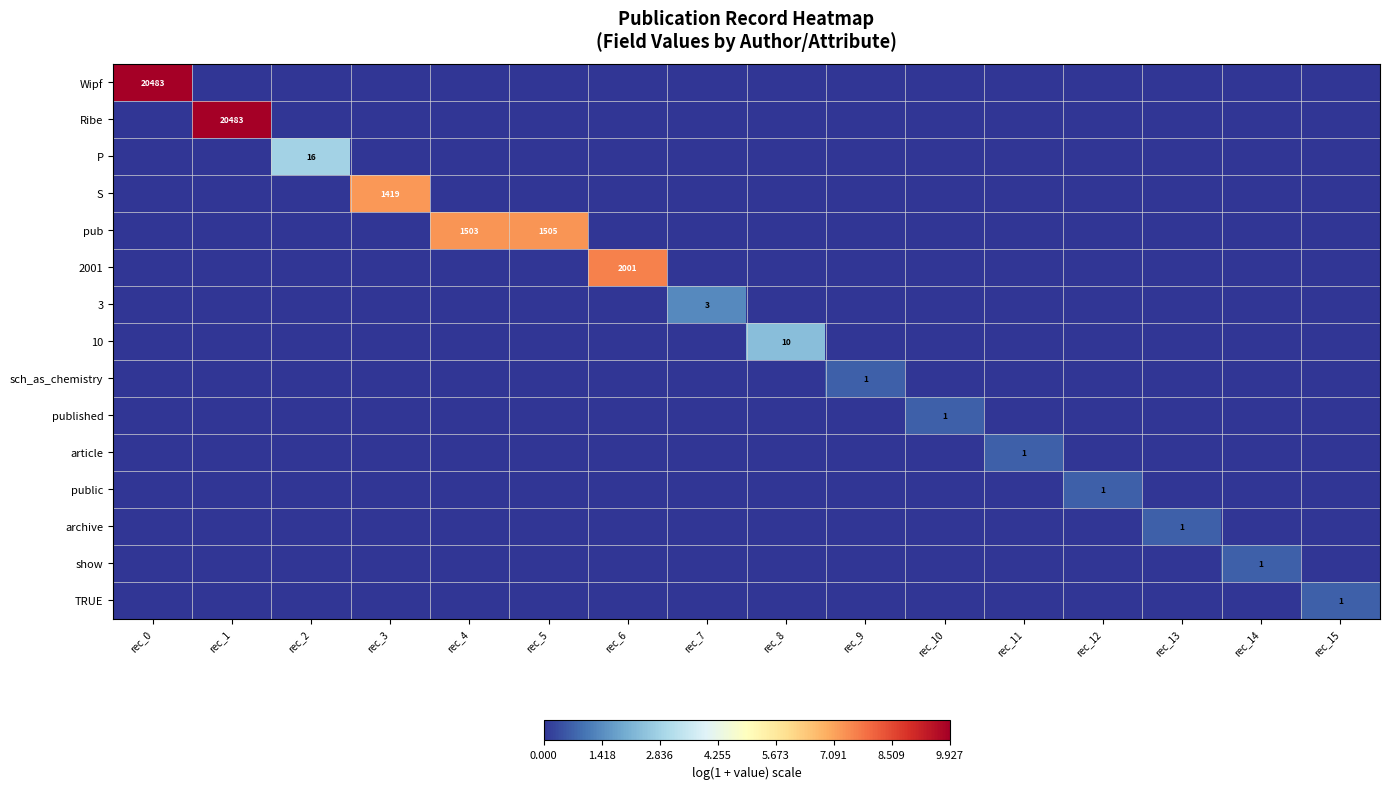

True or false: TRUE has a value of 0.0 at rec_4.

True